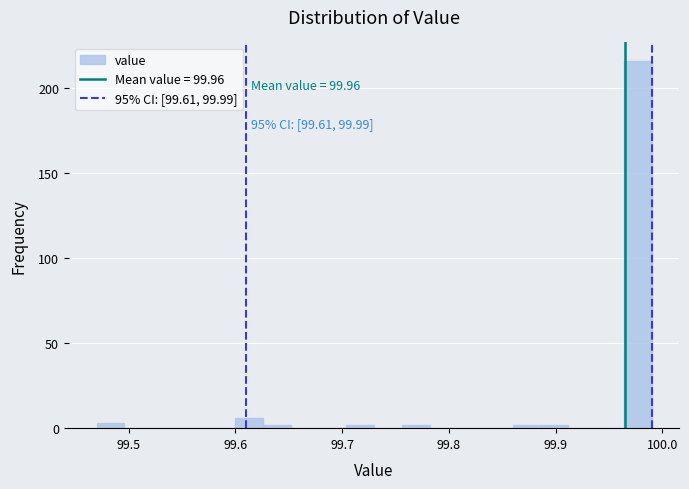

Read against the x-axis, roughly where is the centre of the tallest bar?

99.98